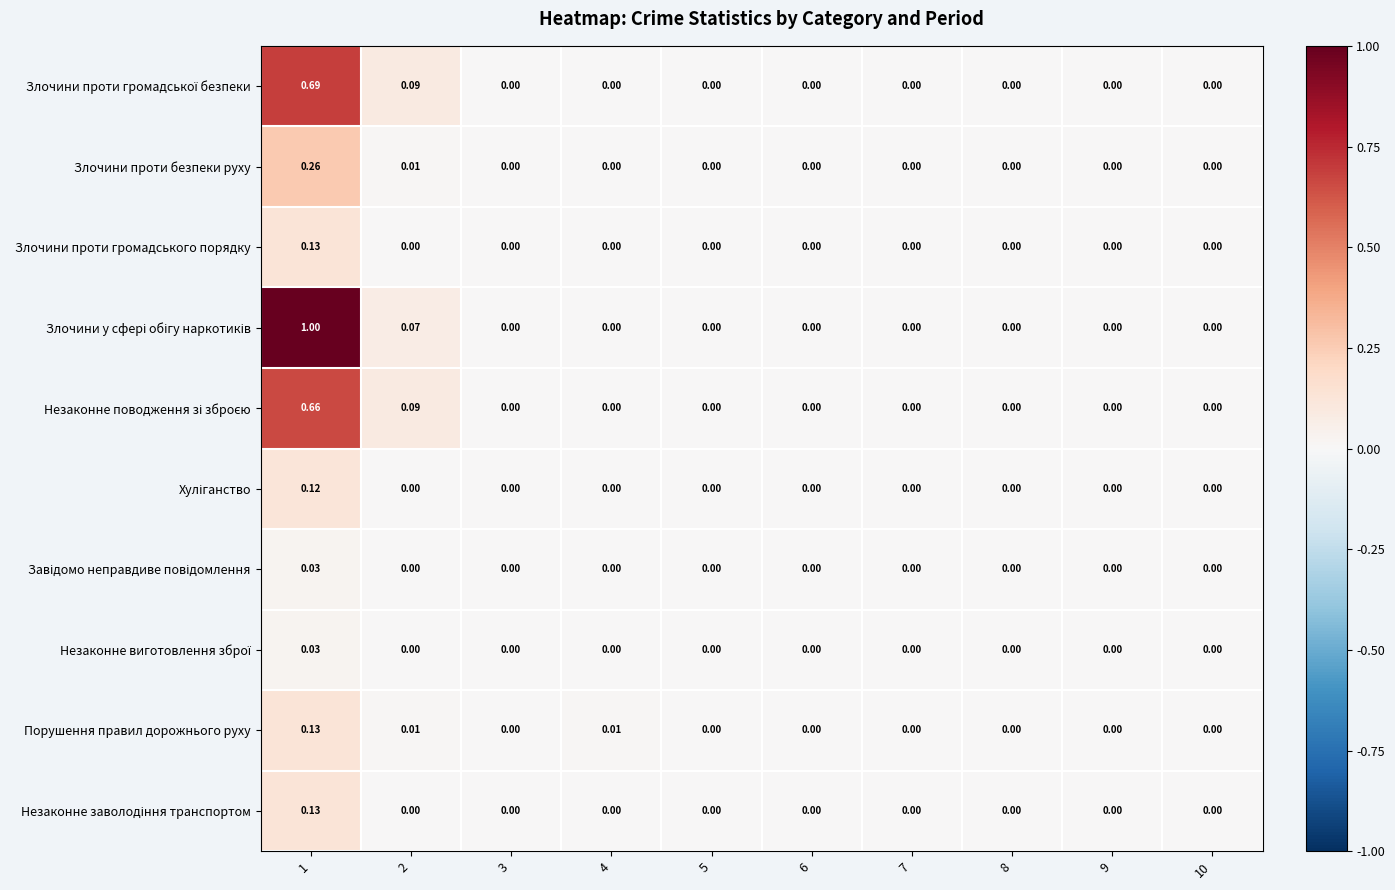

Count the number of categories in the chart.

10